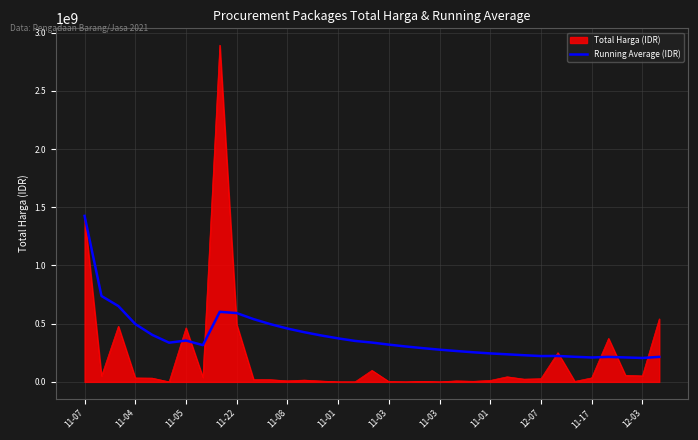

What is the highest value of the Running Average (IDR) series?

1425867900.0